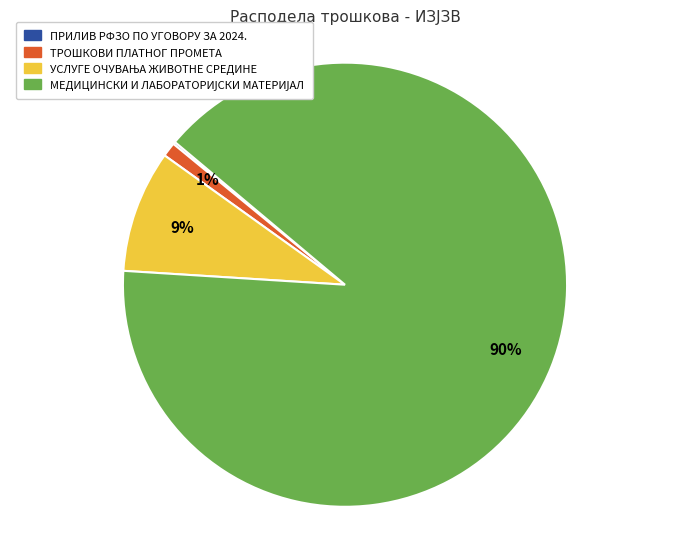

Is it true that ТРОШКОВИ ПЛАТНОГ ПРОМЕТА is 11% of the pie?

False